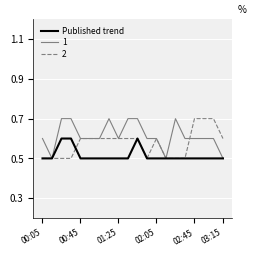

What is the maximum value for 1?

0.7